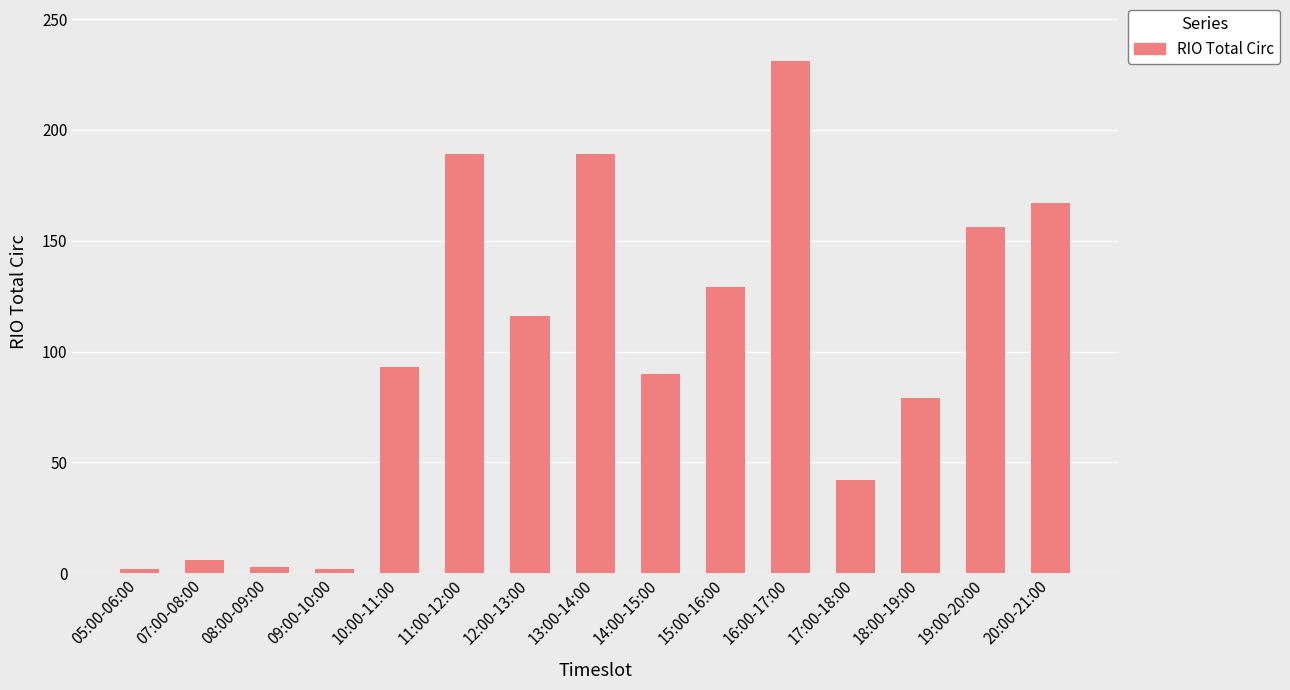

What is the ratio of the value at 13:00-14:00 to the value at 08:00-09:00?

63.0